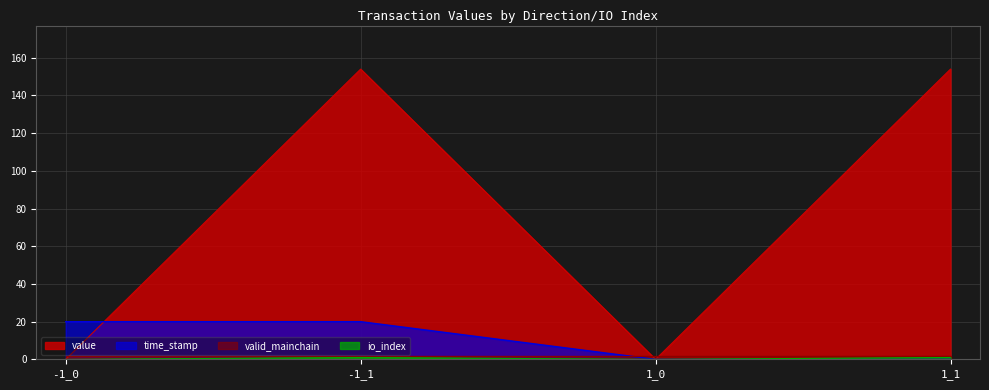

Which series ends up on top after the final intersection of time_stamp and io_index?

io_index